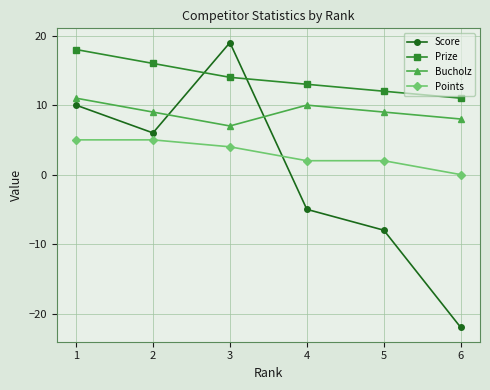

What is the average value of the Points series?

3